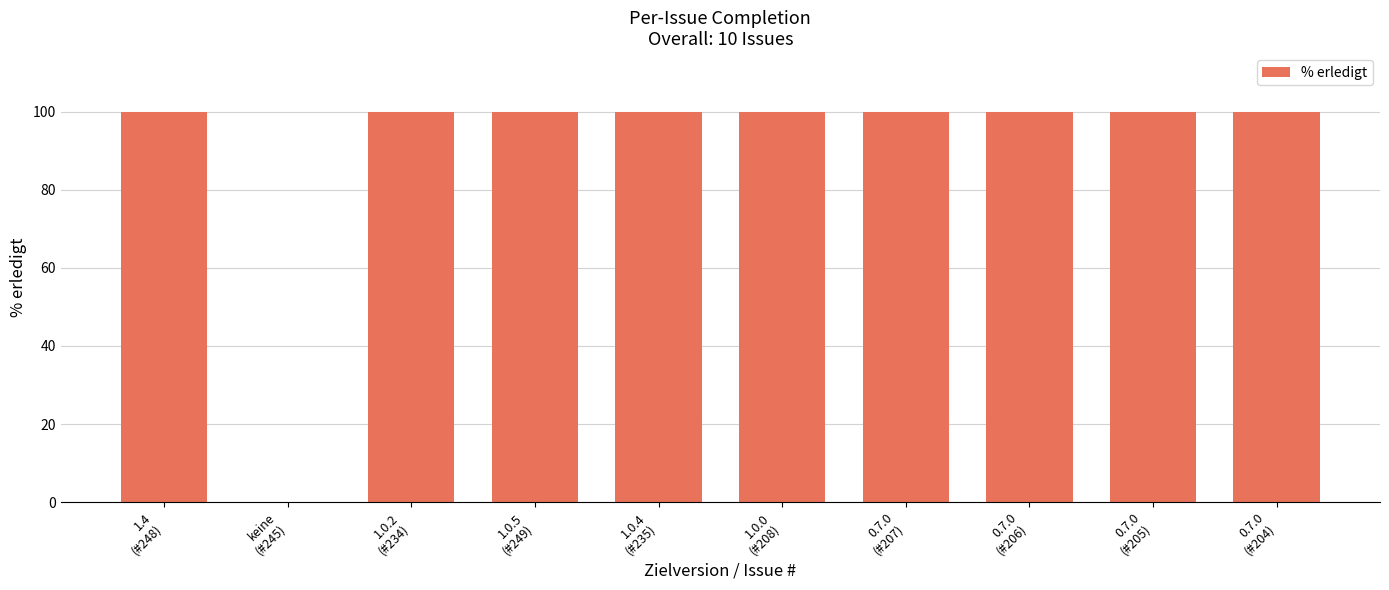

How many positive values are there?

9